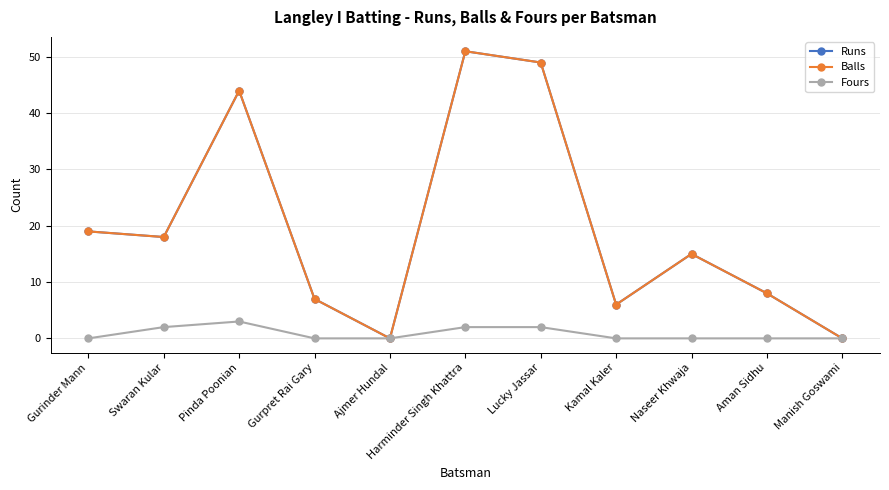

What is the difference between the Runs values at Harminder Singh Khattra and Kamal Kaler?

45